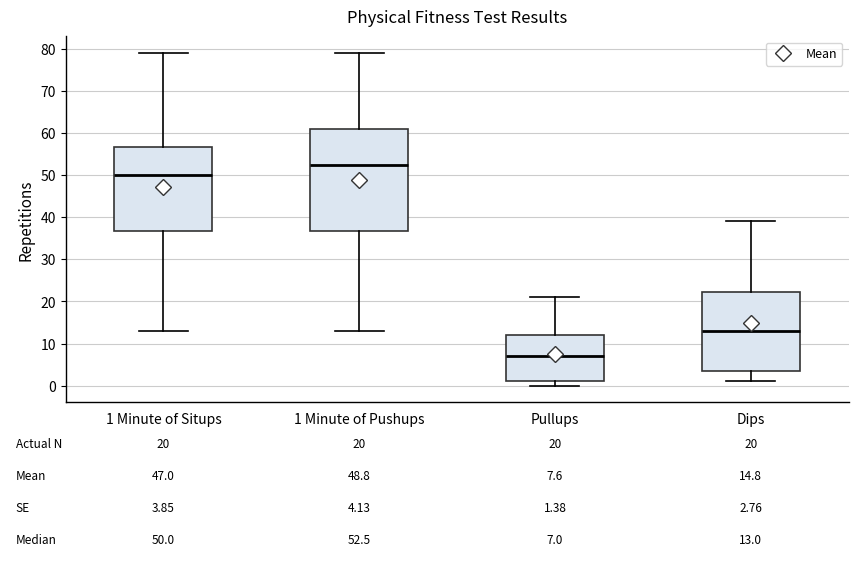

Which box is the tallest, from its lower edge to its upper edge?

1 Minute of Pushups